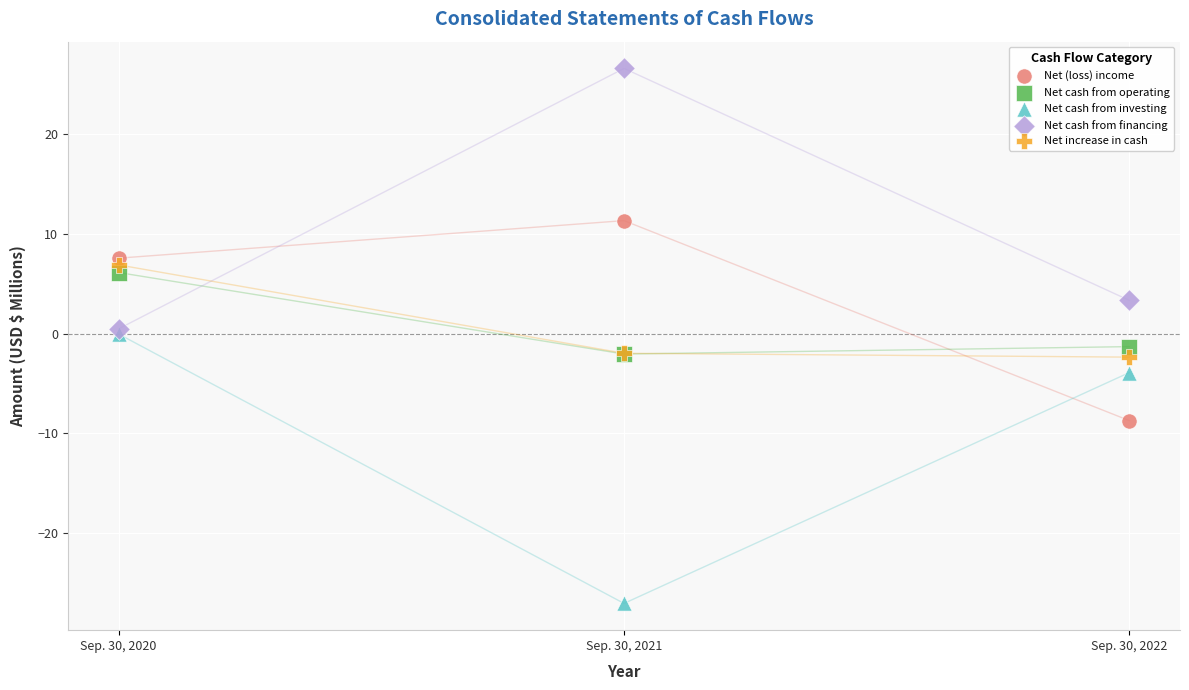

In the Net cash from financing series, what Y value is closest to 13?

3.3